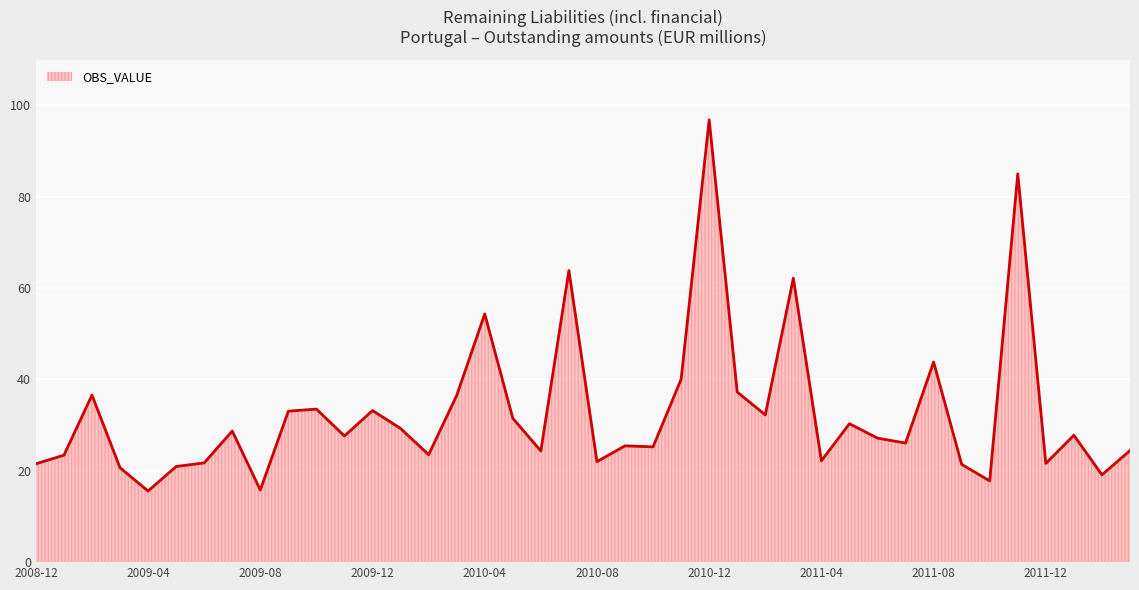

What is the difference between the maximum and minimum values?

81.3